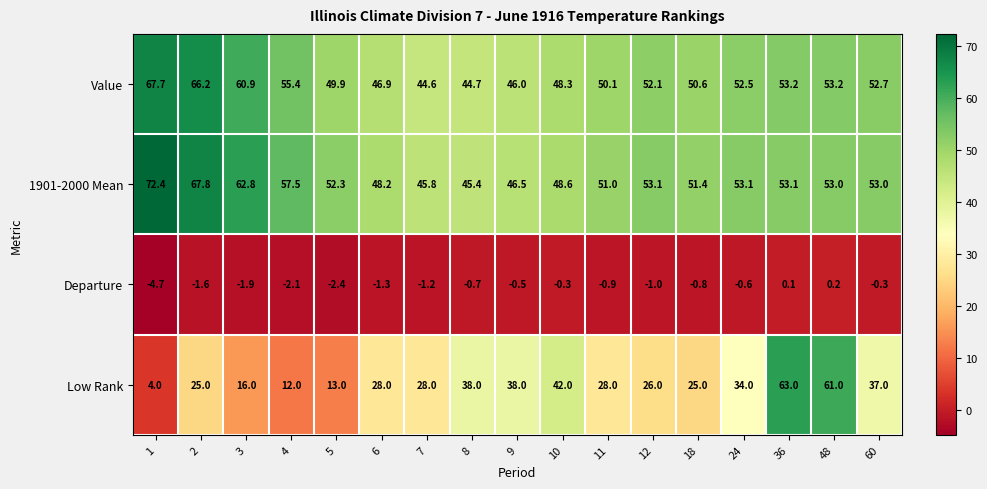

Which series has the largest total across all categories?

1901-2000 Mean